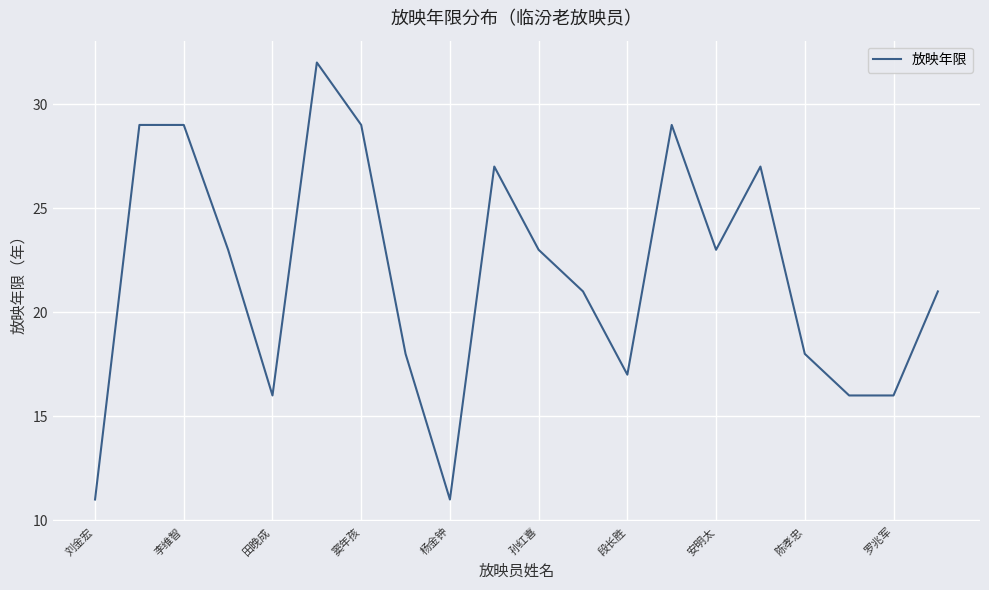

Count the number of categories in the chart.

20